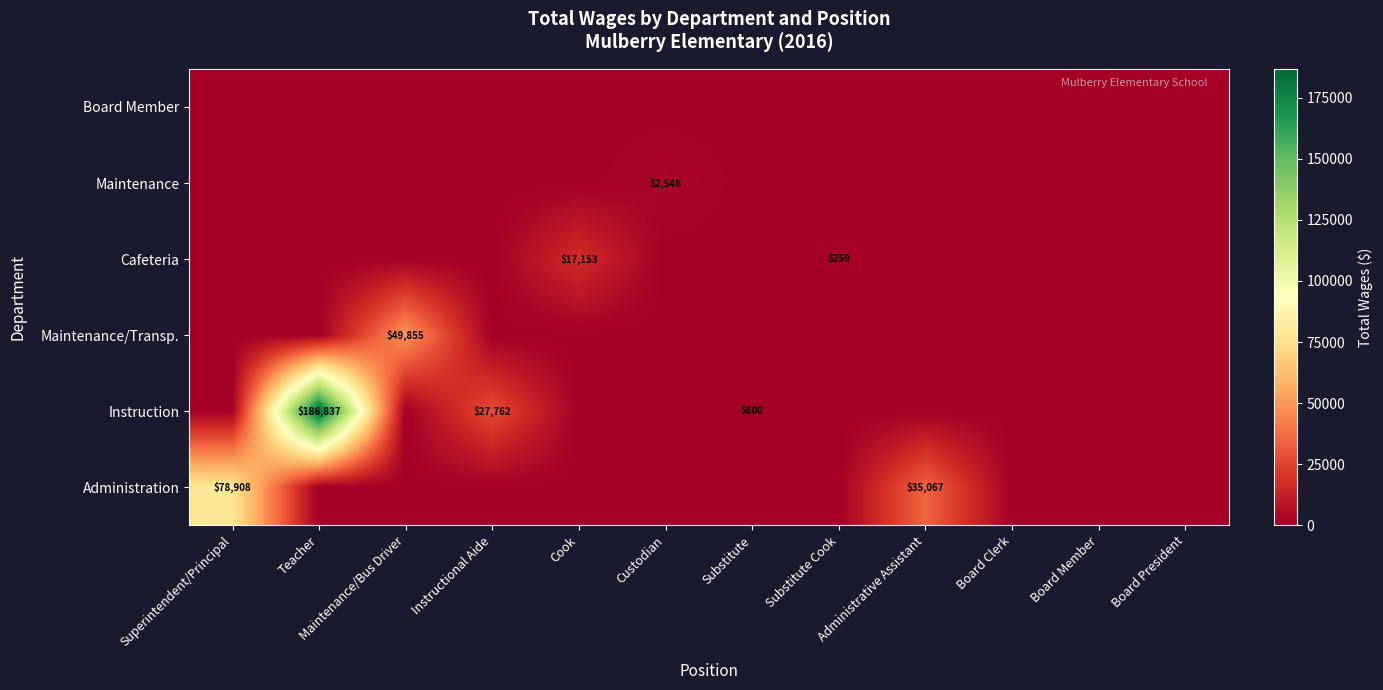

Which has a higher value, Substitute or Superintendent/Principal?

Superintendent/Principal